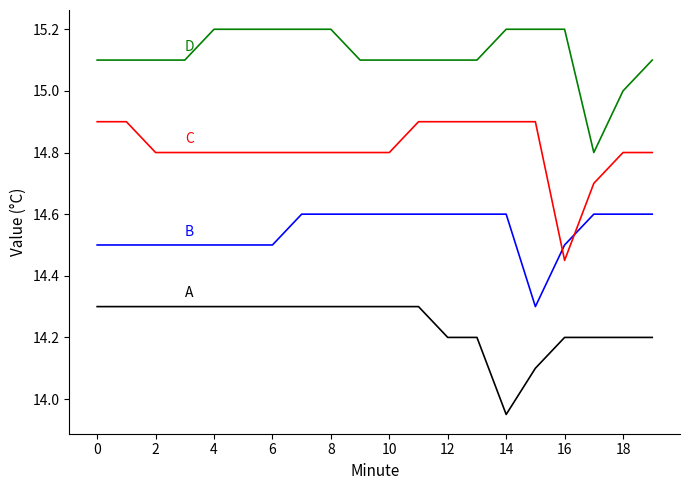

At which category does the chart reach its minimum across all series?

14